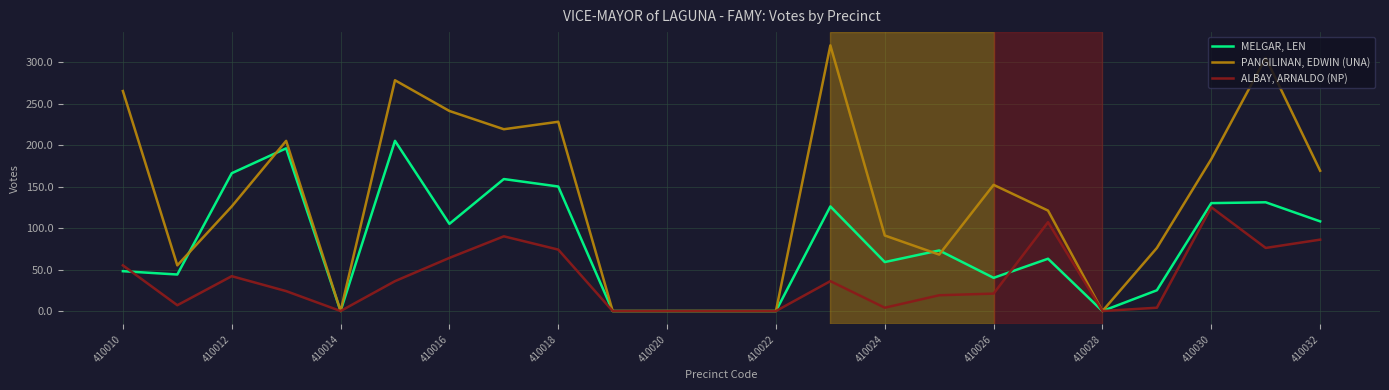

At how many categories does at least one series exceed 33?

17